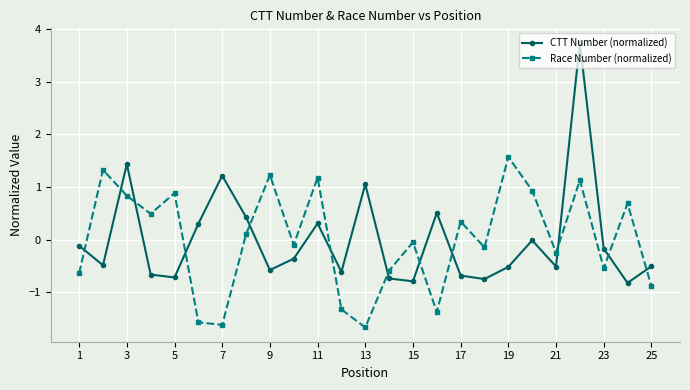

Which series ends up on top after the final intersection of CTT Number (normalized) and Race Number (normalized)?

CTT Number (normalized)